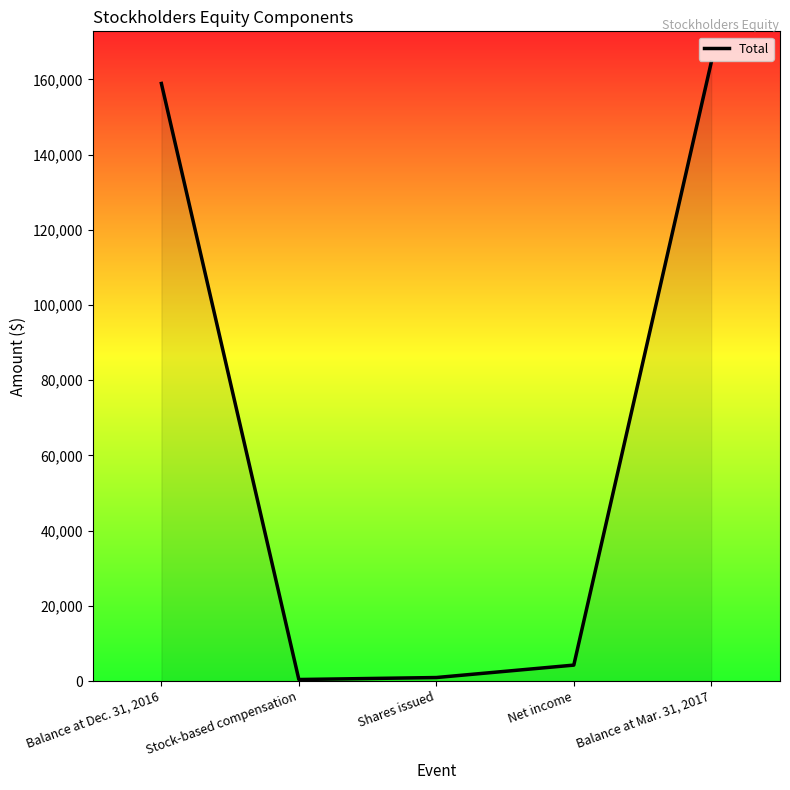

True or false: there are more than 2 points higher than both neighbors.

False